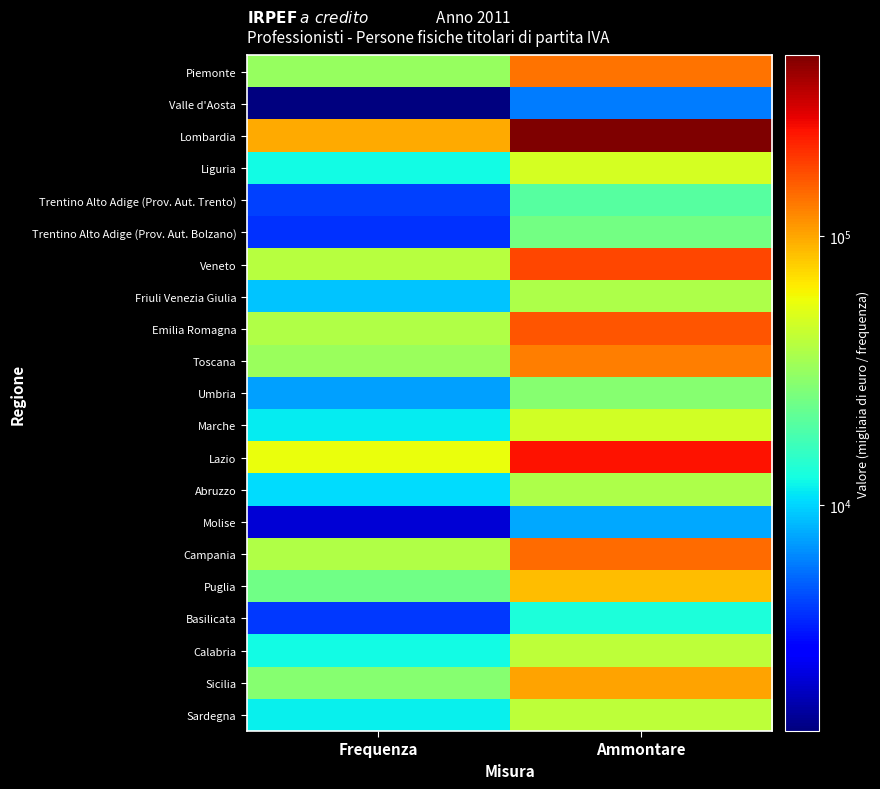

Which series has the largest range (max minus min)?

Lombardia